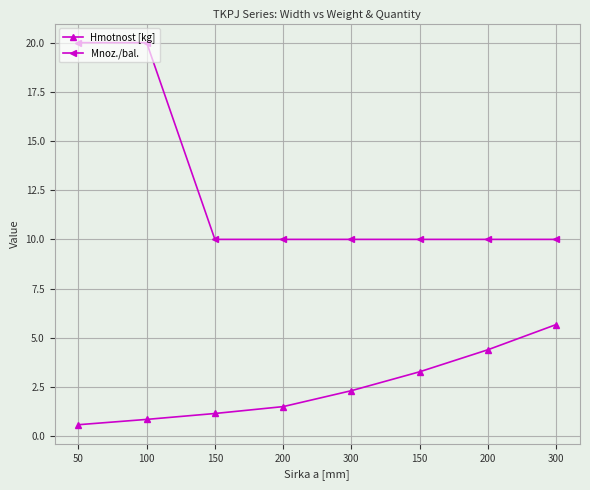

Rank the series at 300 from highest to lowest value.

Mnoz./bal., Hmotnost [kg]